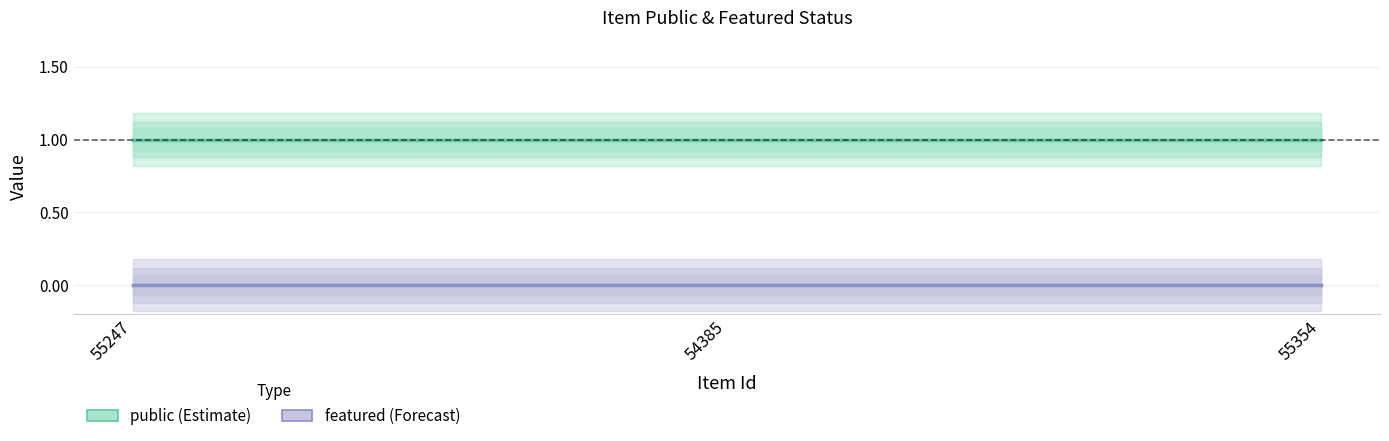

Which category has the highest value in the public series?

55247